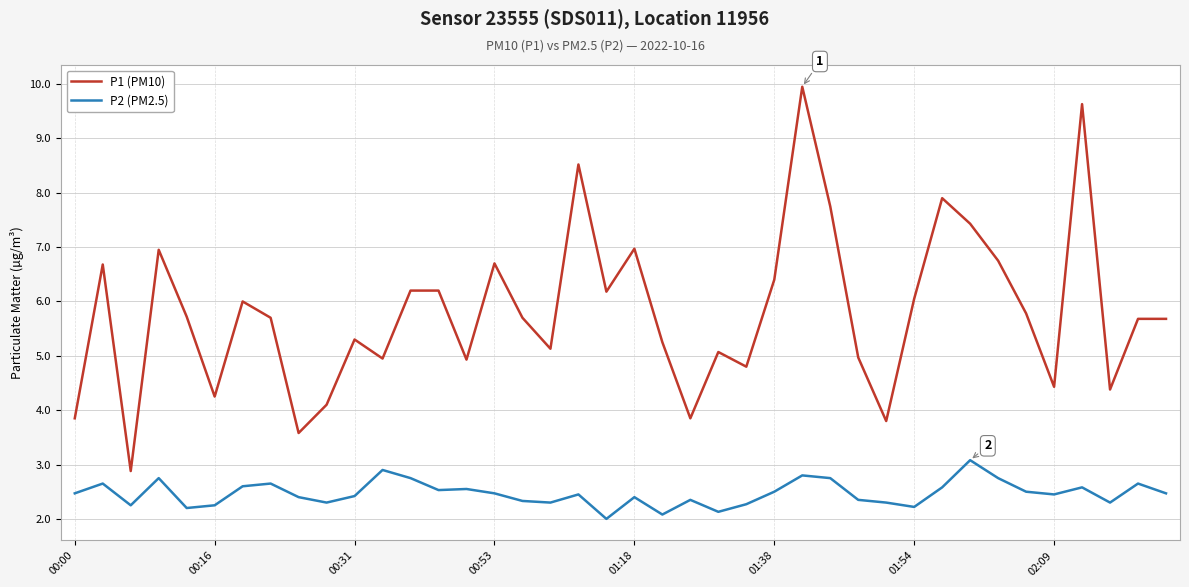

True or false: P2 (PM2.5) and P1 (PM10) cross at least once.

False